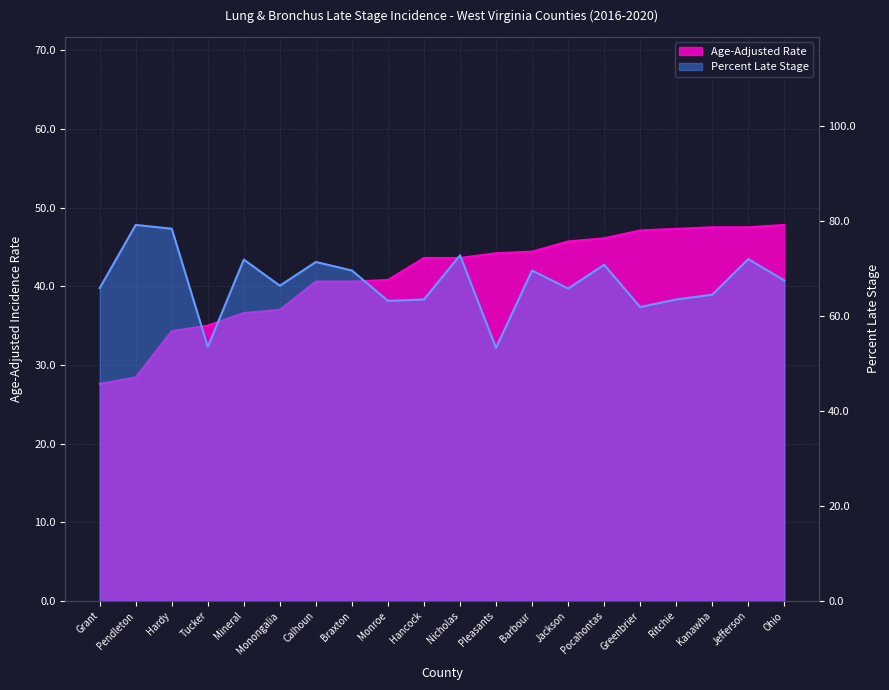

How many data points in Percent Late Stage are above 67?

10